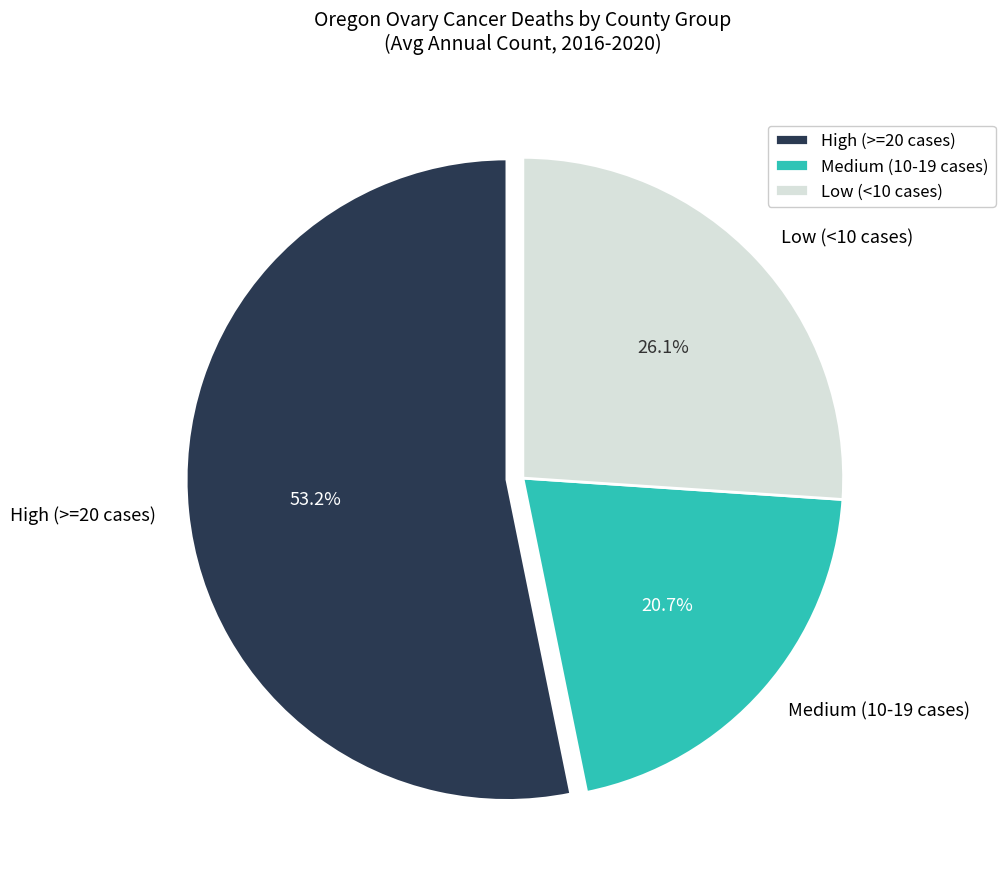

Is there a majority slice in this chart?

Yes